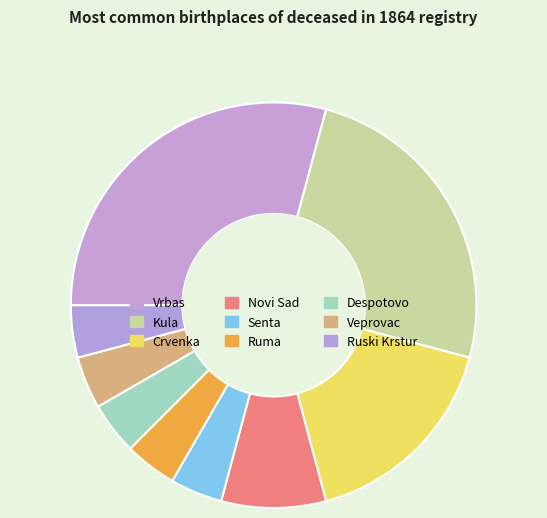

To the nearest percent, what percentage of the pie is Ruski Krstur?

4%